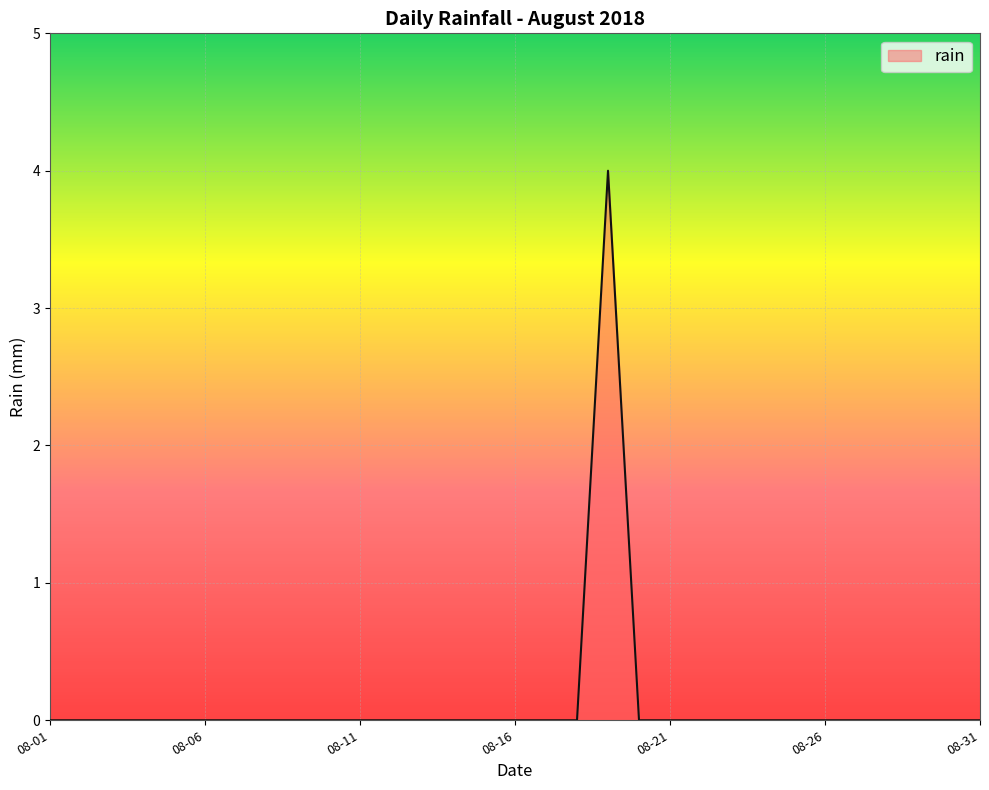

Reading right to left, transcribe all the data shown in this chart.

0	0	0	0	0	0	0	0	0	0	0	0	4	0	0	0	0	0	0	0	0	0	0	0	0	0	0	0	0	0	0